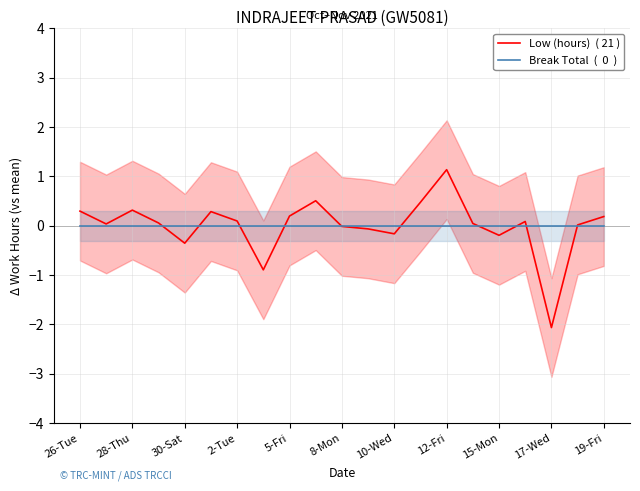

What is the greatest value displayed?

1.1